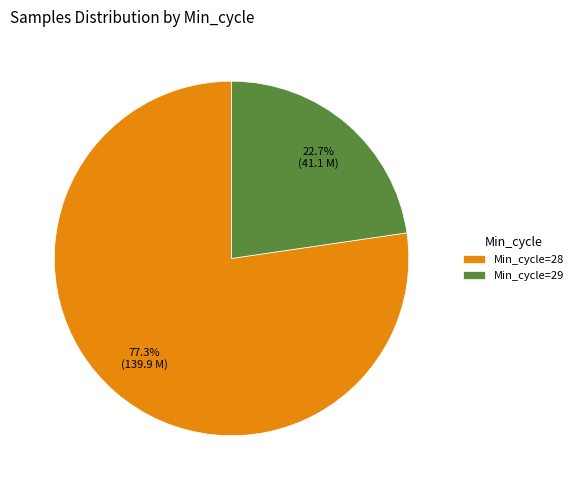

Which category has the smallest portion of the pie?

Min_cycle=29